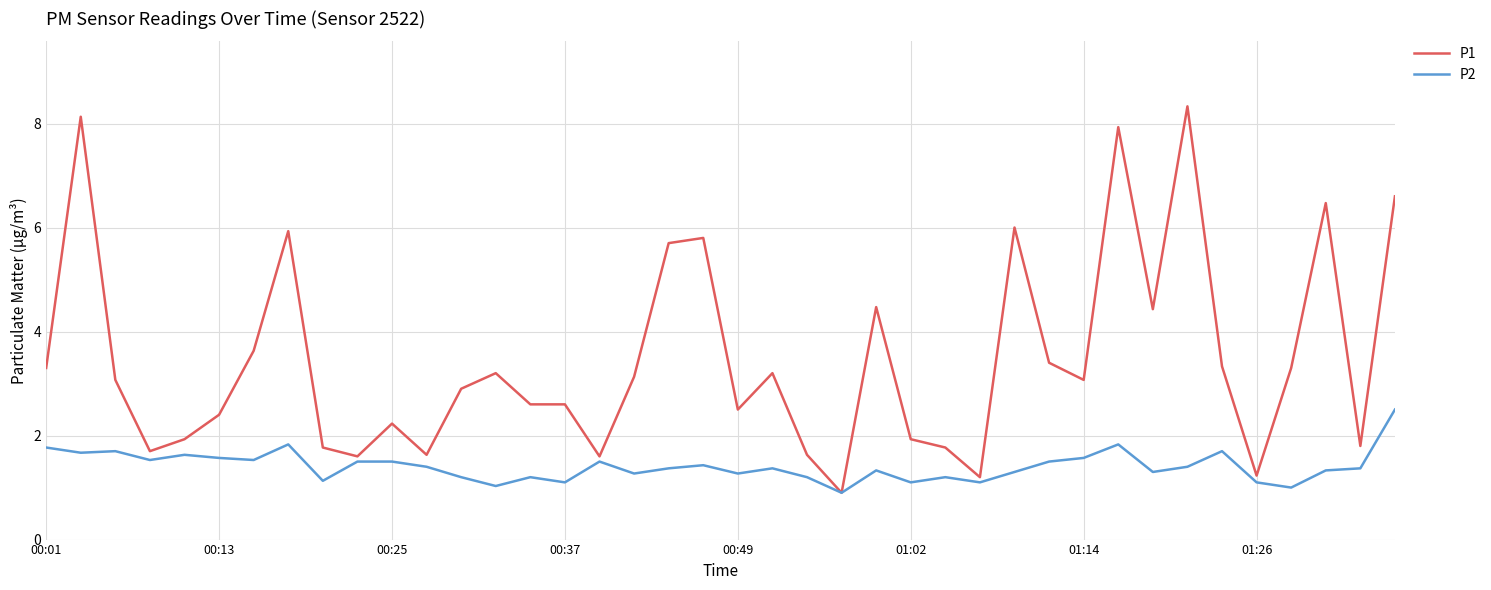

Does the chart display data point markers on the line(s)?

No